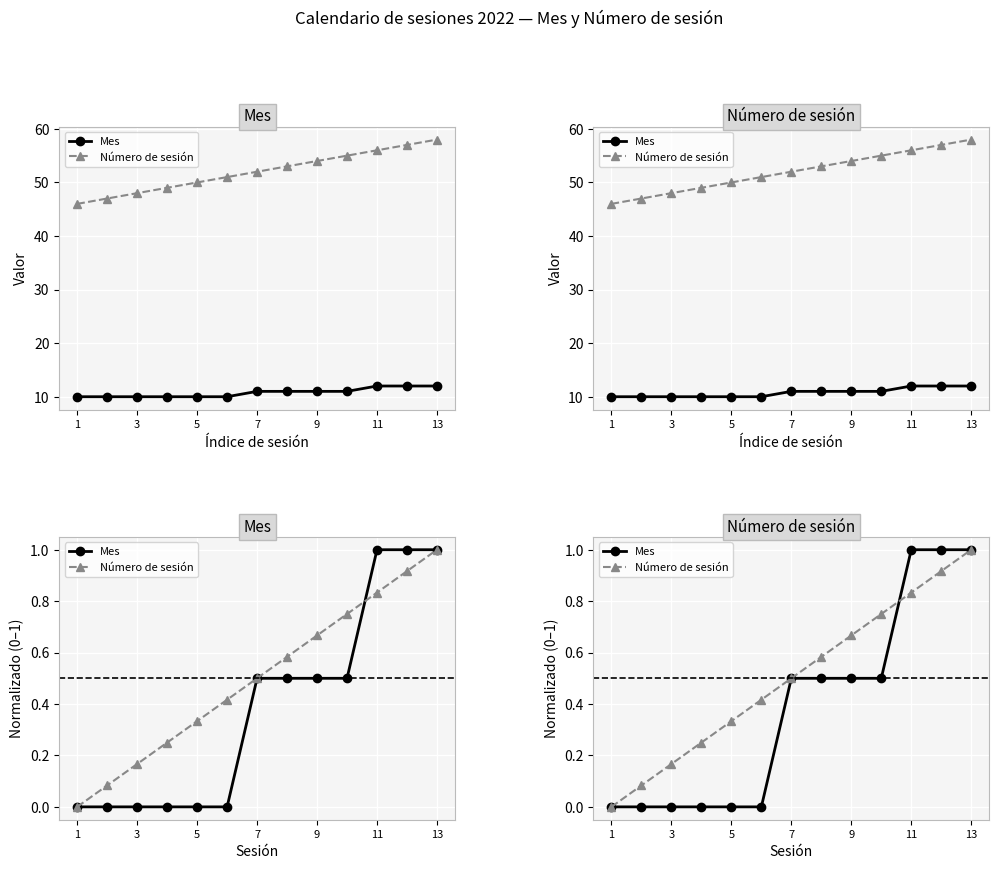

Is this an area chart (filled region under the line)?

No